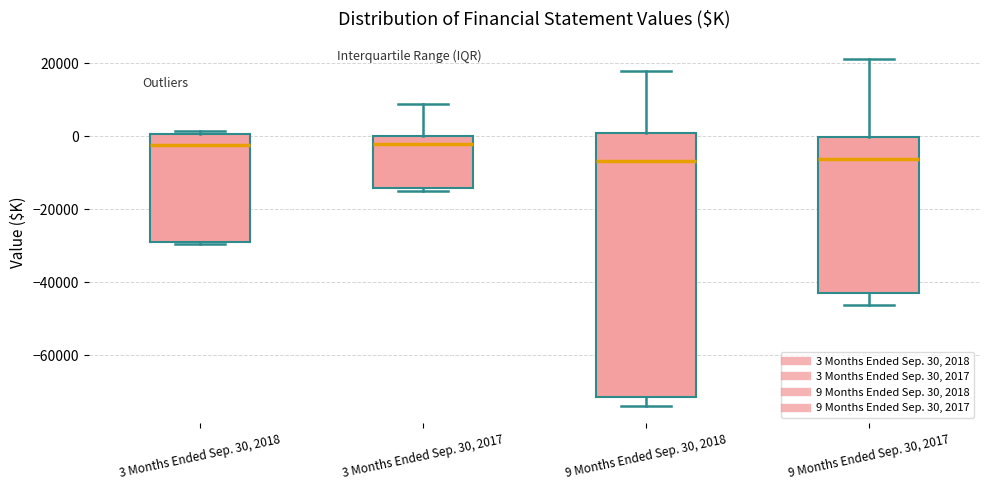

Where is the upper edge of the box for 3 Months Ended Sep. 30, 2018 on the y-axis? The values are not printed on the chart, so give them approximately, as read against the axis.

0